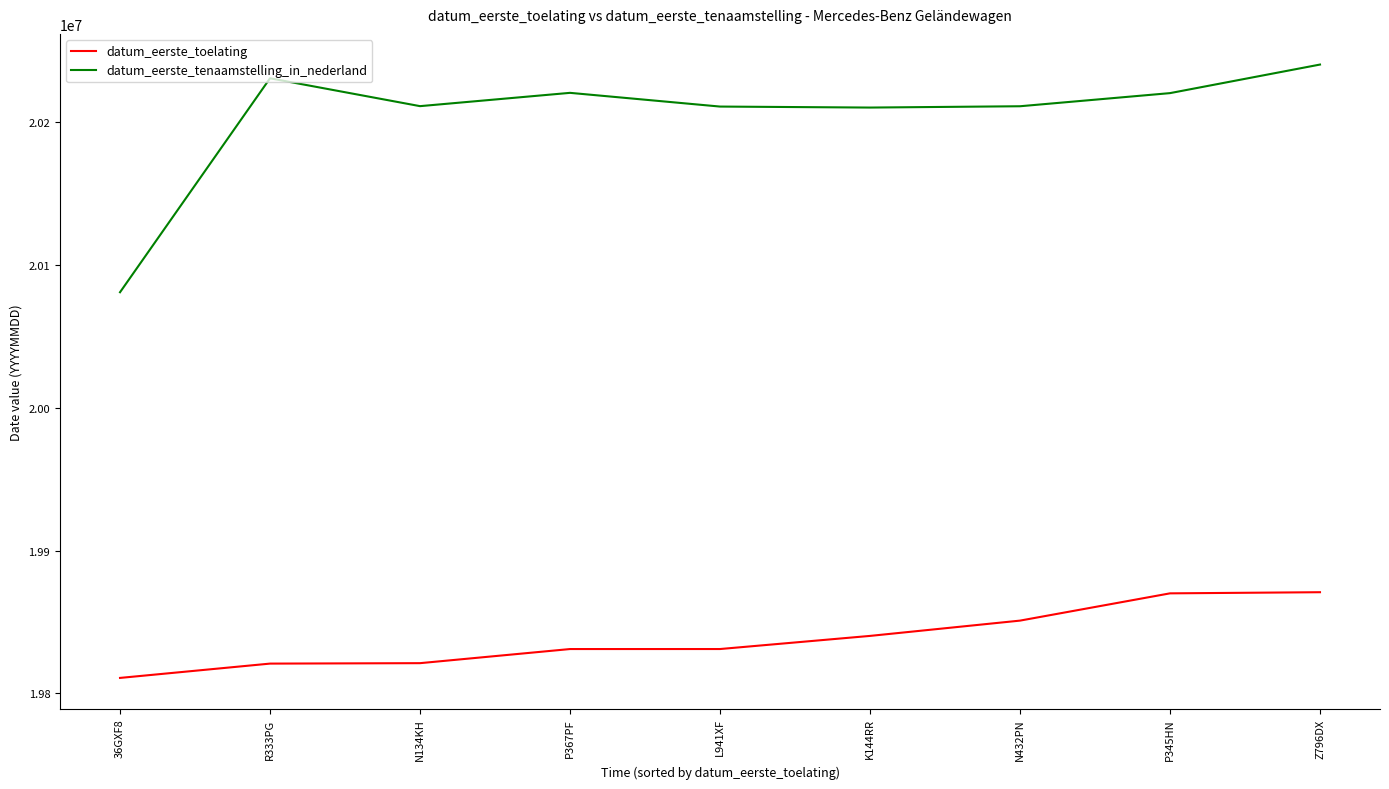

The datum_eerste_tenaamstelling_in_nederland series shows 20210908 at L941XF. True or false?

True